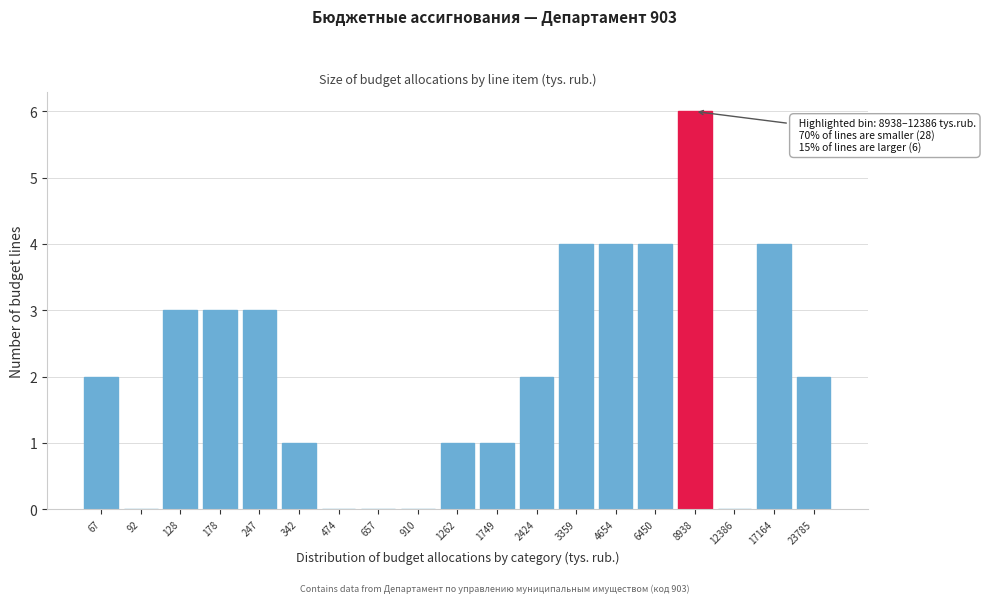

Reading left to right, extract all data points from this chart.

67=2	92=0	128=3	178=3	247=3	342=1	474=0	657=0	910=0	1262=1	1749=1	2424=2	3359=4	4654=4	6450=4	8938=6	12386=0	17164=4	23785=2